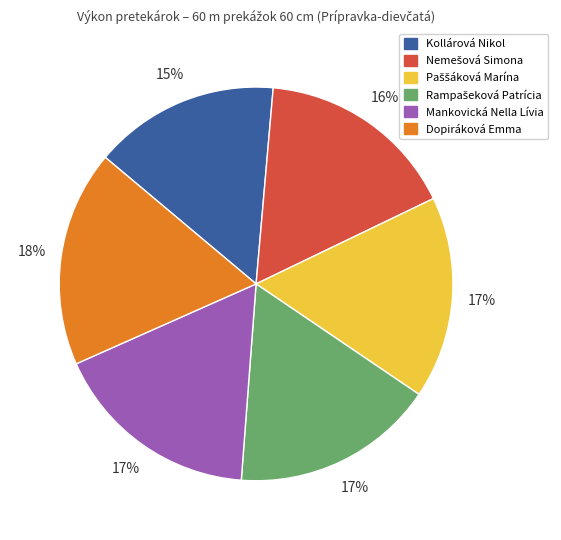

Is the sum of Mankovická Nella Lívia and Kollárová Nikol greater than half?

No